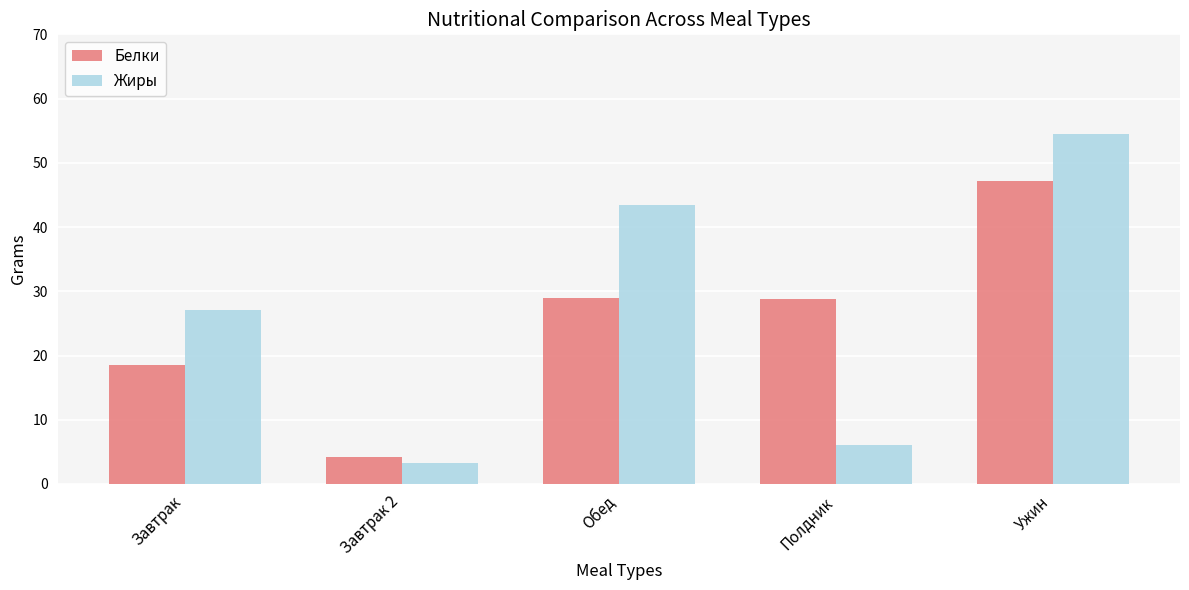

What is the spread (max minus min) of values at Завтрак?

8.6